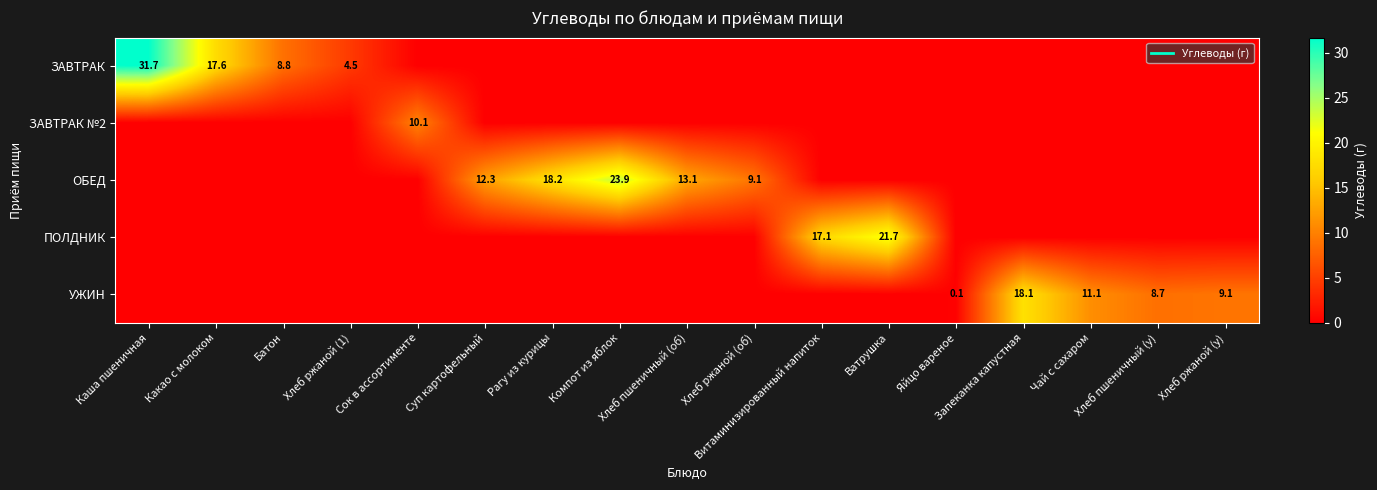

What is the difference between the maximum and minimum values in the УЖИН series?

18.1